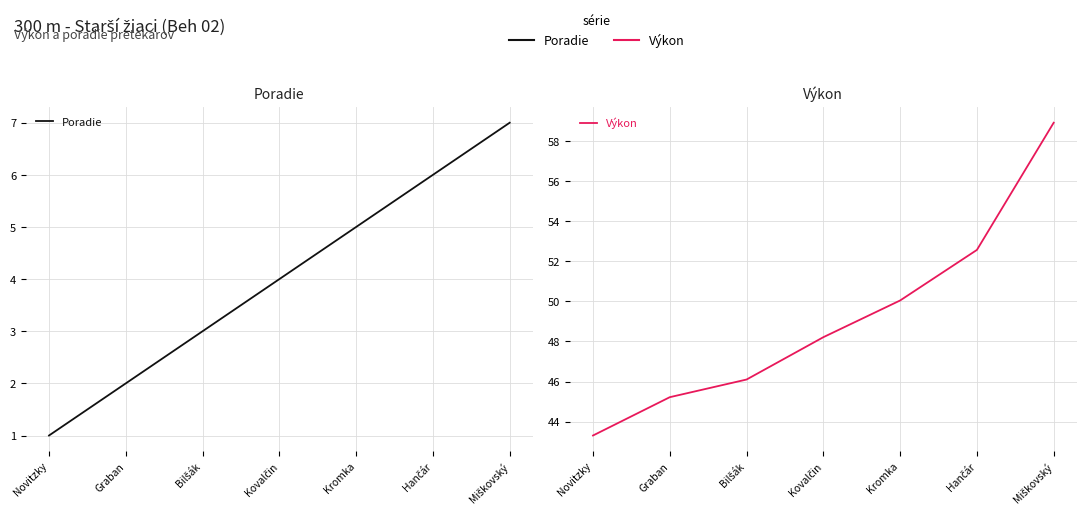

Reading left to right, list all the values displayed in this chart.

Poradie: 1.0	2.0	3.0	4.0	5.0	6.0	7.0
Výkon: 43.3	45.2	46.1	48.2	50.0	52.6	58.9